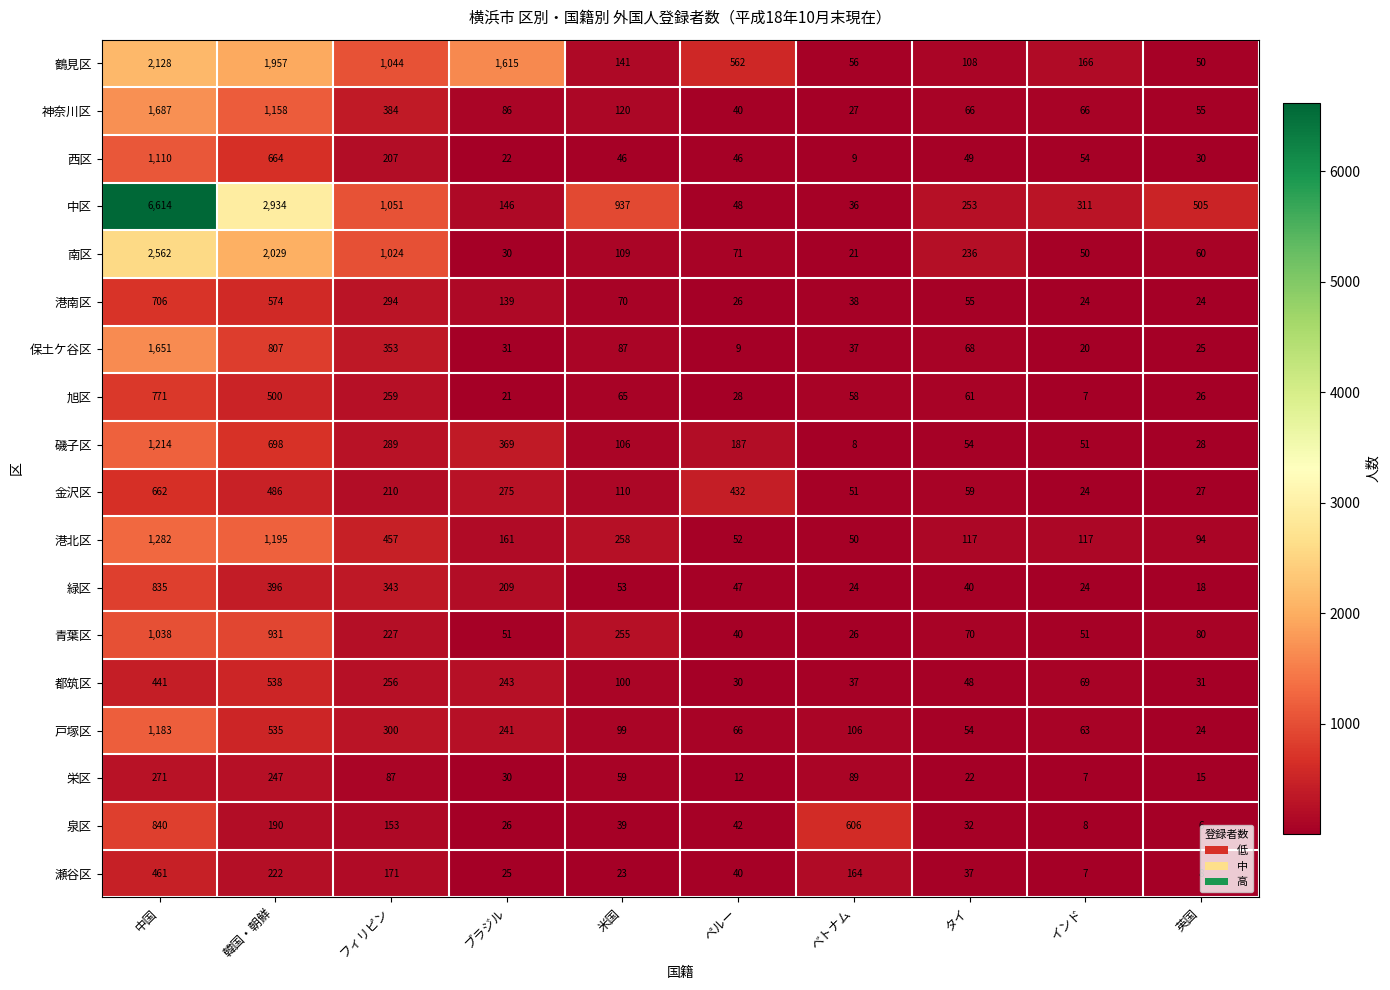

What is the total value across all series at 中国?

25456